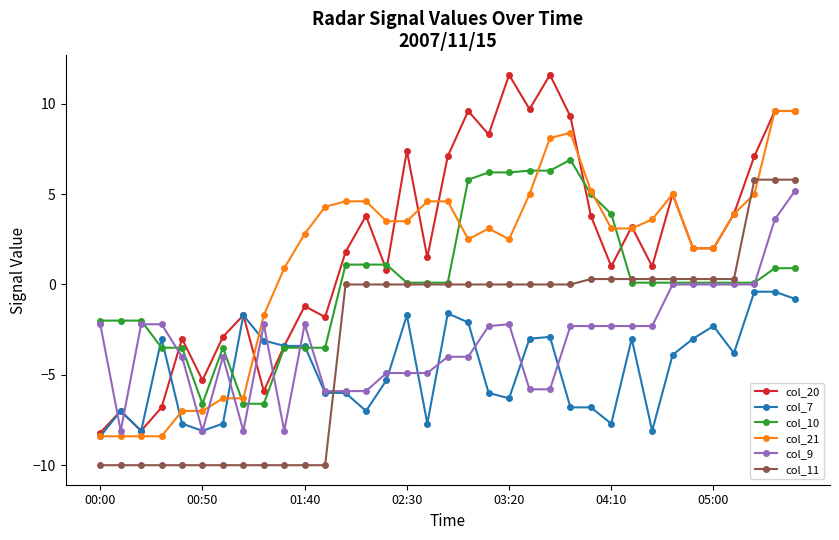

What is the greatest value displayed?

11.6